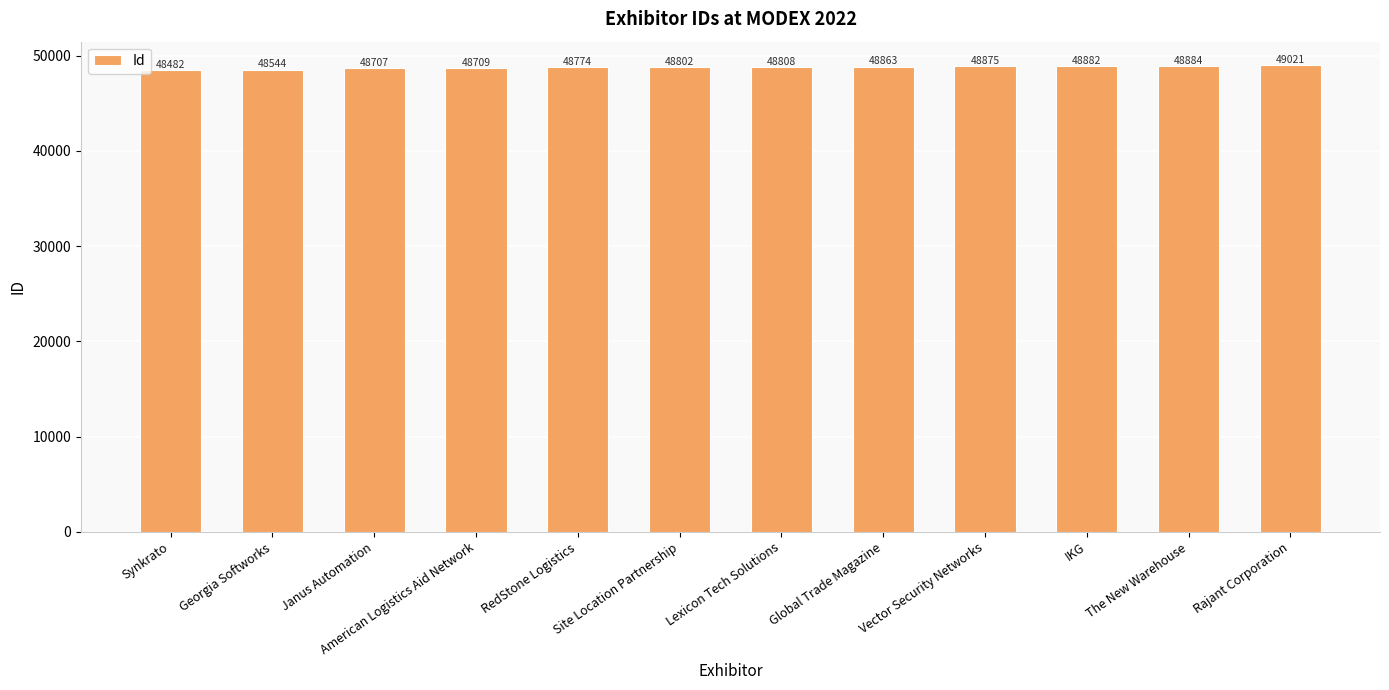

What is the difference between the maximum and minimum values?

539